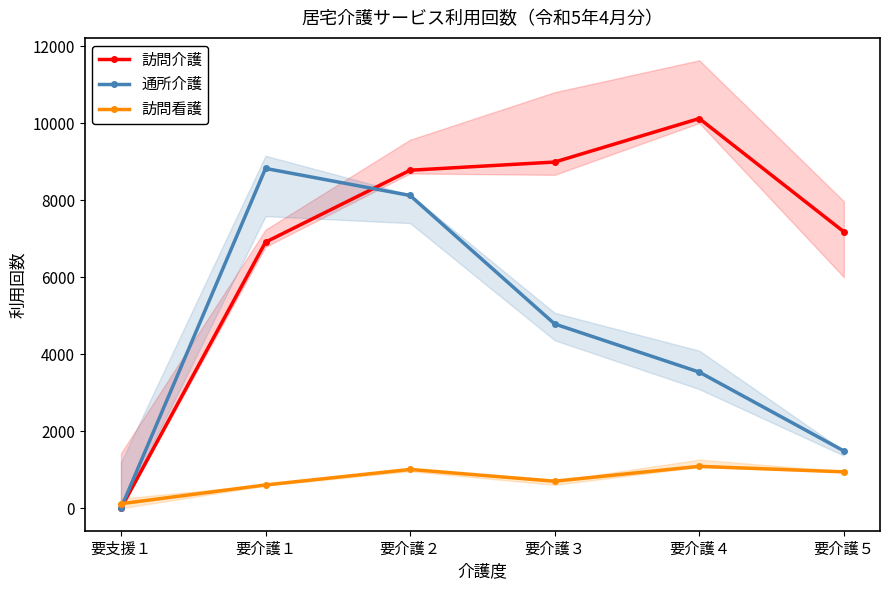

What is the approximate value of 訪問看護 at 要介護５, to the nearest 100?

900